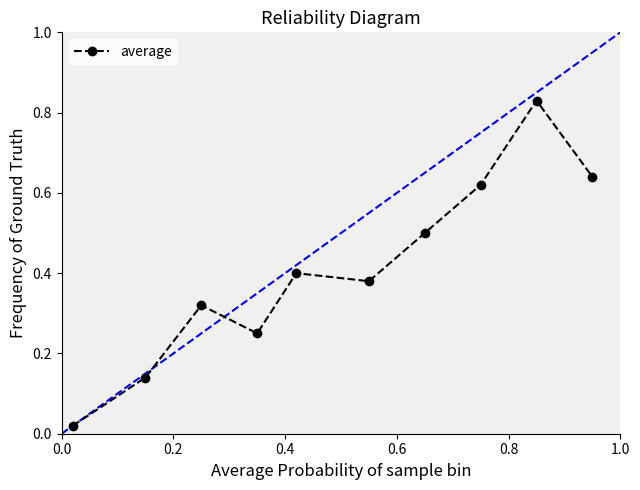

What is the sum of all values?

4.1